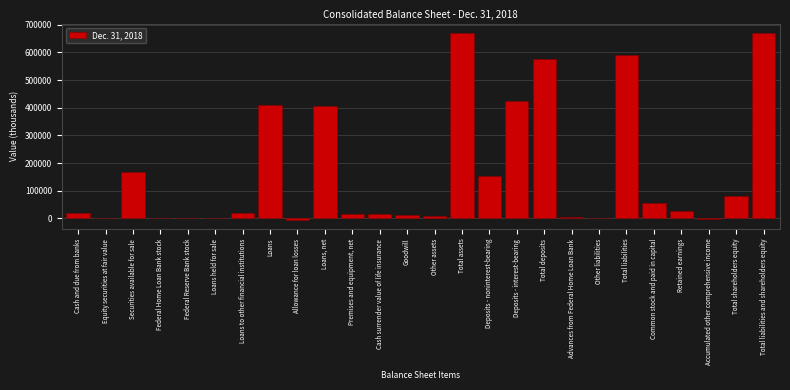

Is it true that the value at Loans is 409073?

True